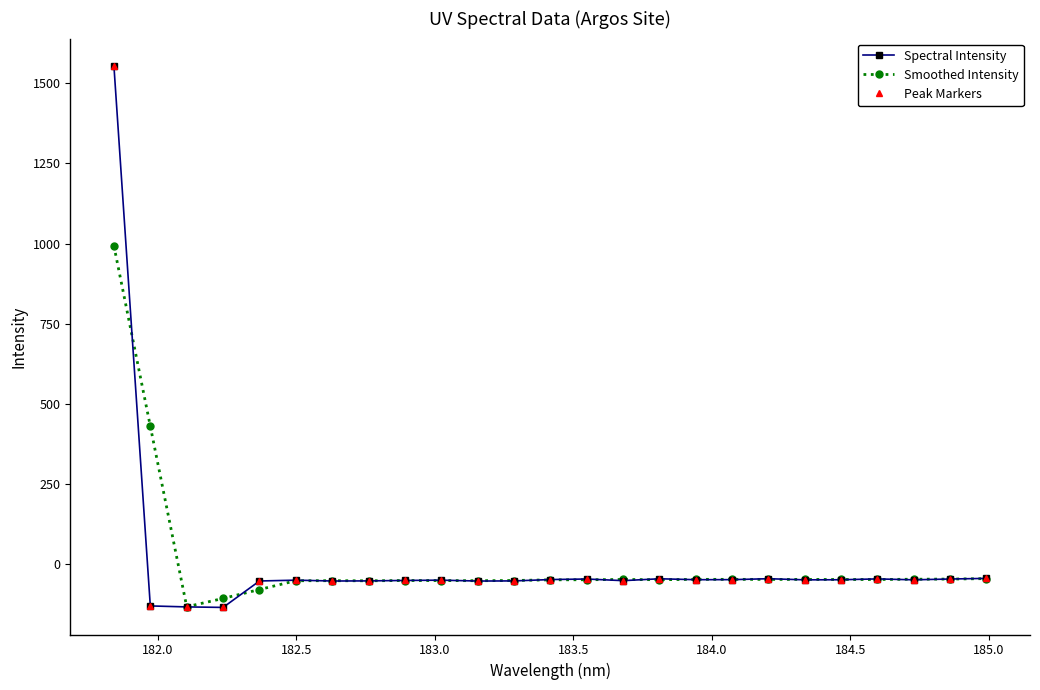

Is this an area chart (filled region under the line)?

No